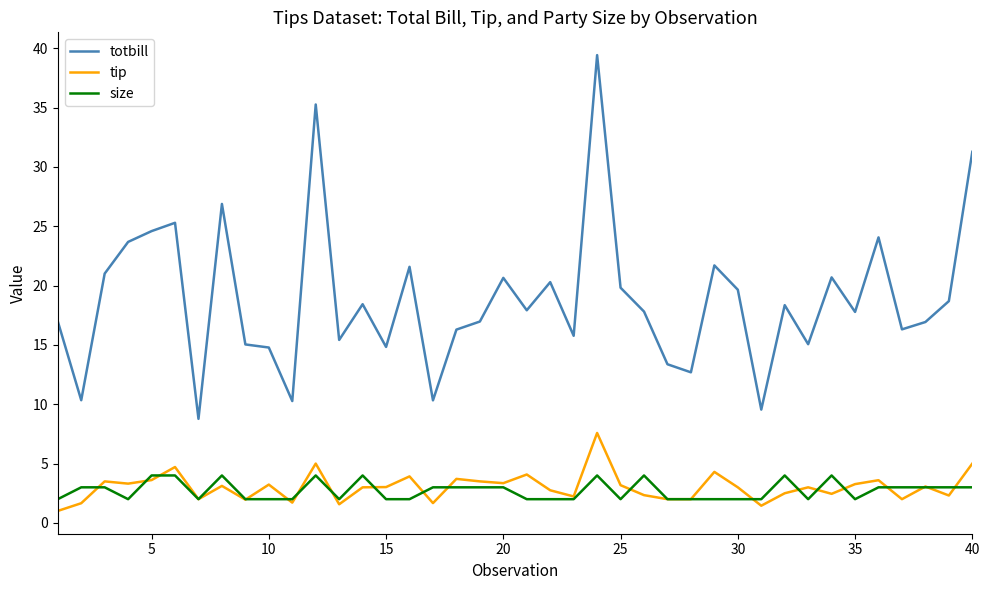

Which series has the widest spread of values?

totbill